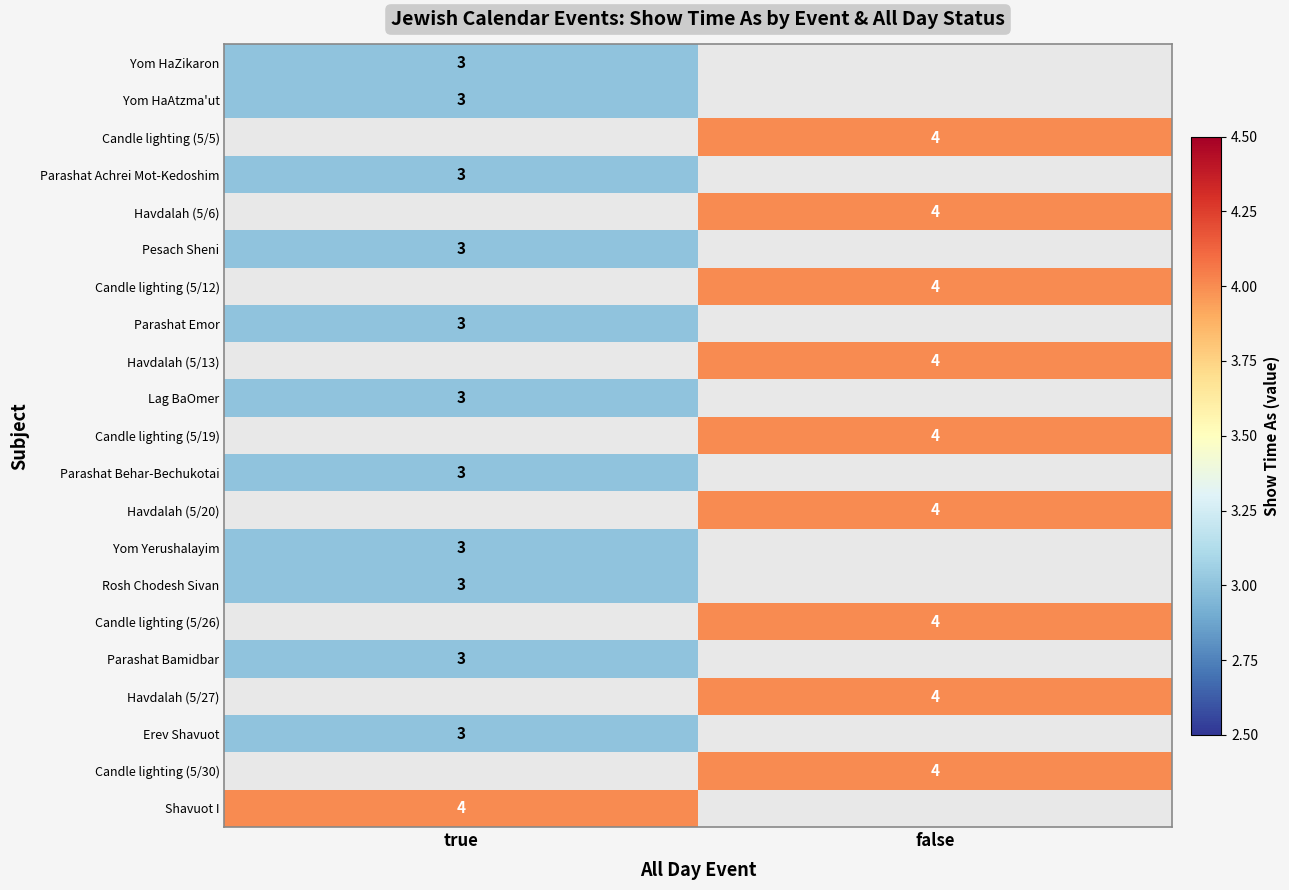

Is the value of Lag BaOmer at true greater than the value of Havdalah (5/27) at false?

No